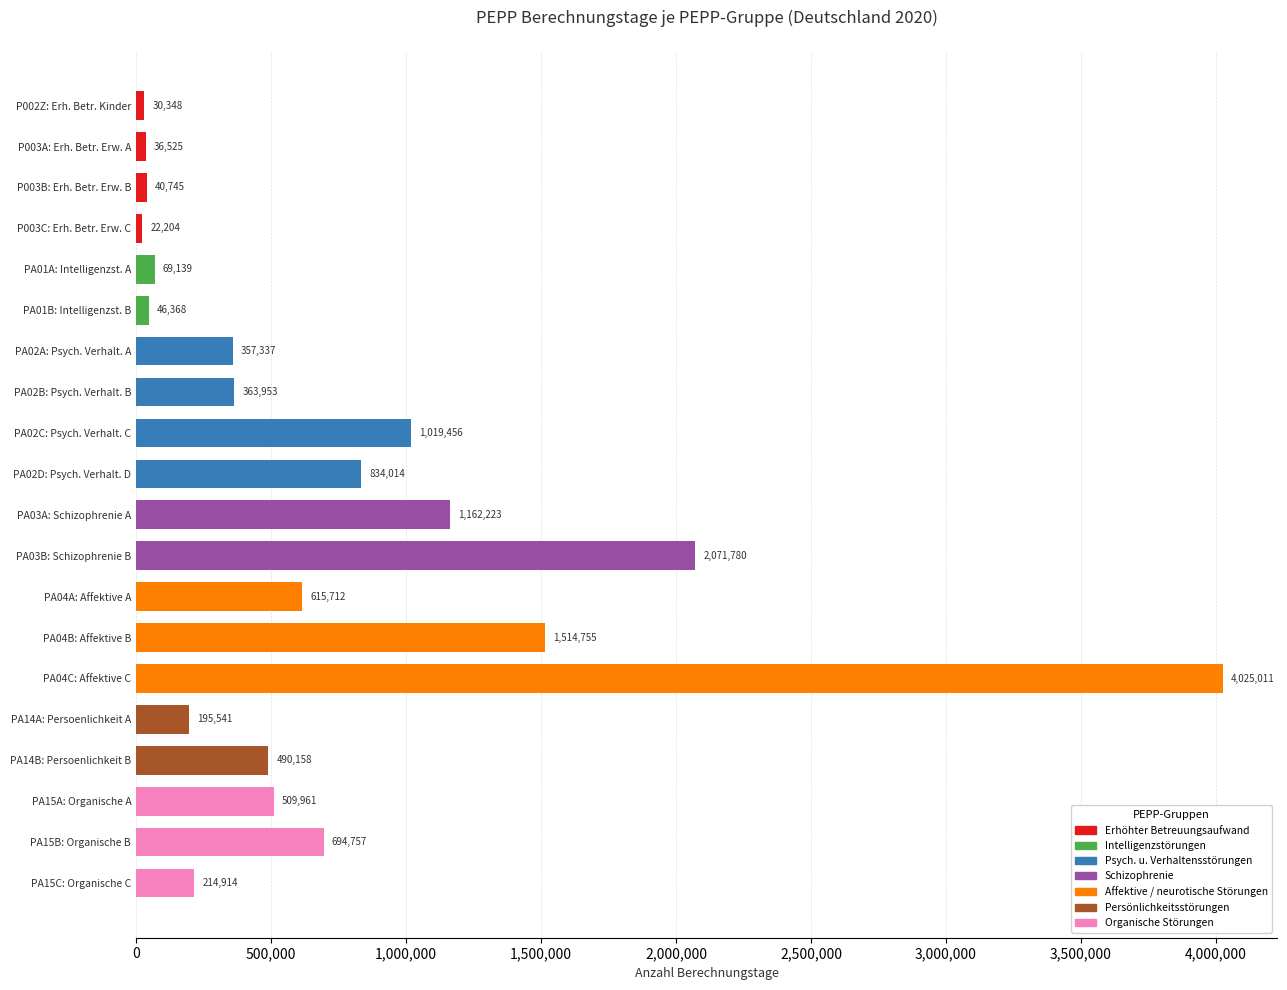

How many data points are less than 490158?

10